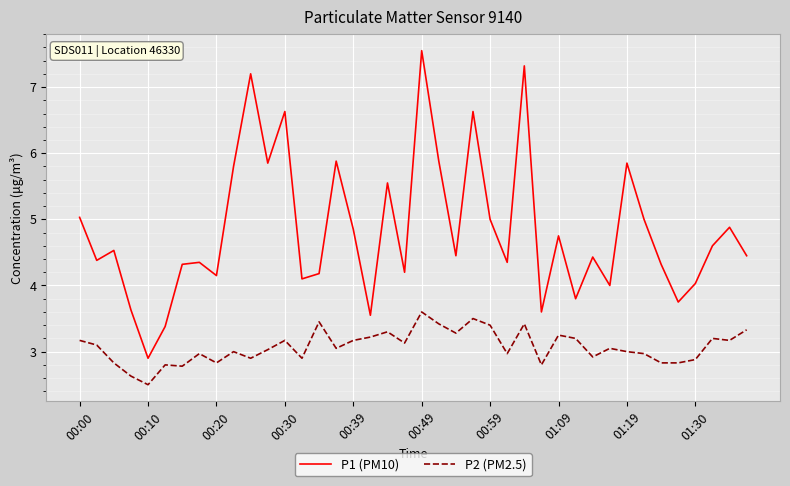

True or false: P1 (PM10) and P2 (PM2.5) cross at least once.

False